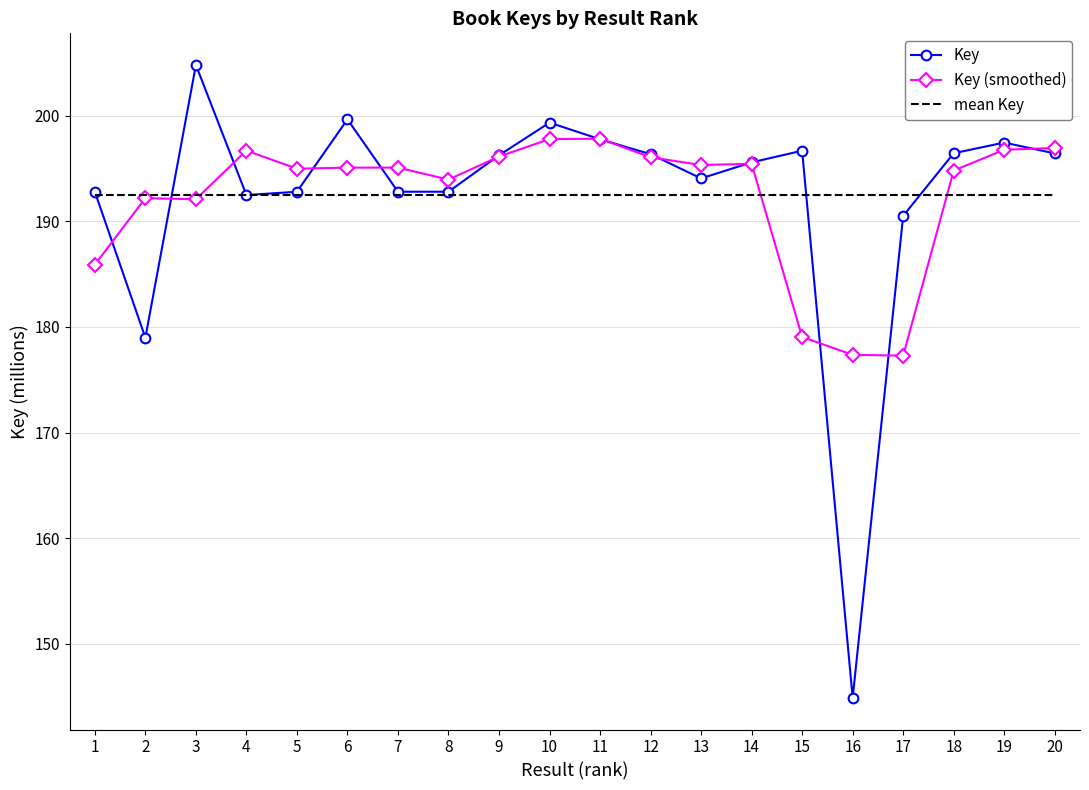

Is it true that Key (smoothed) equals 42.3 at 14?

False